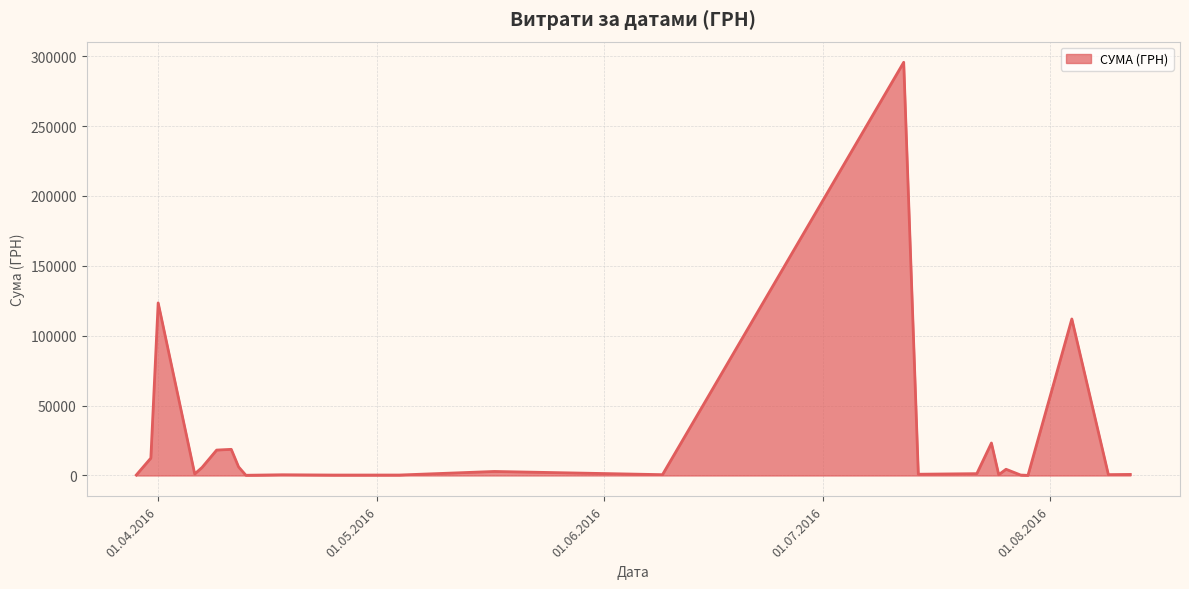

What is the maximum value shown in the chart?

295638.6